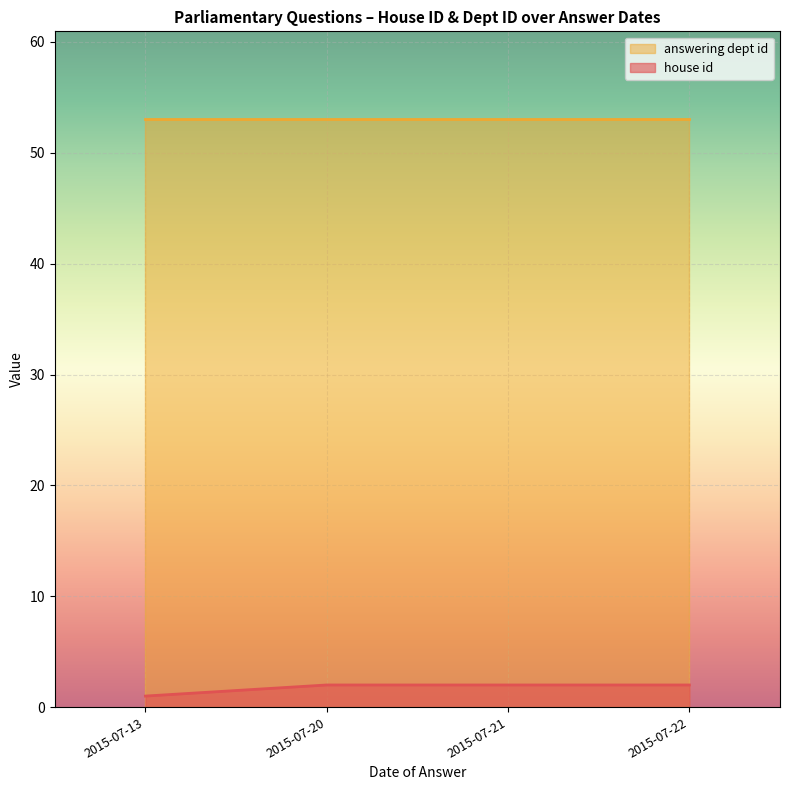

True or false: answering dept id and house id intersect in this chart.

False